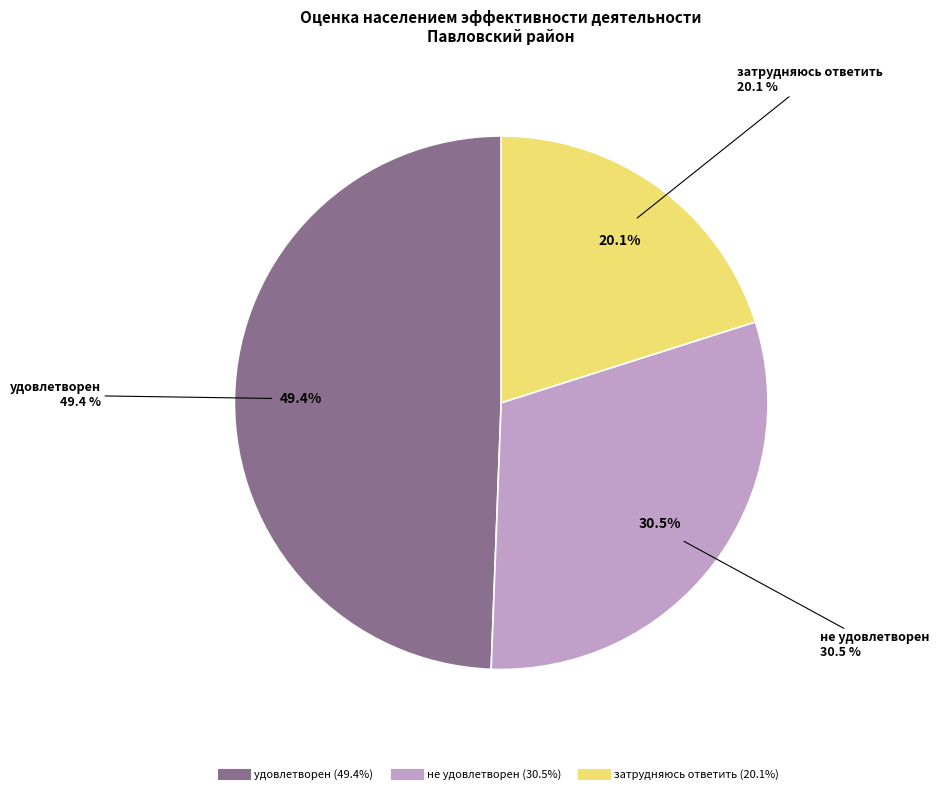

Does удовлетворен represent more than half of the total?

No